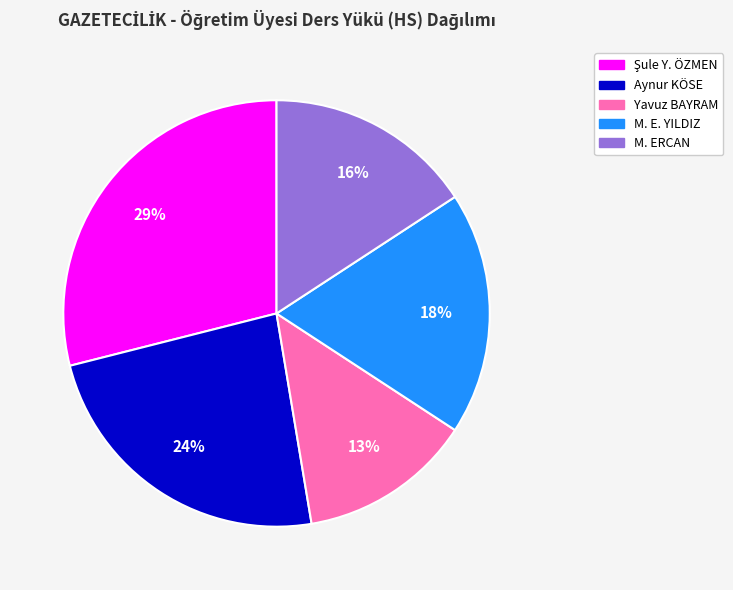

To the nearest percent, what is the average slice percentage?

20%